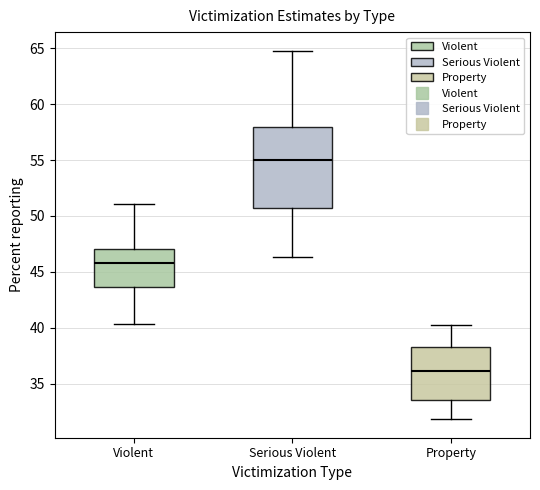

Where is the upper edge of the box for Violent on the y-axis? The values are not printed on the chart, so give them approximately, as read against the axis.

47.0